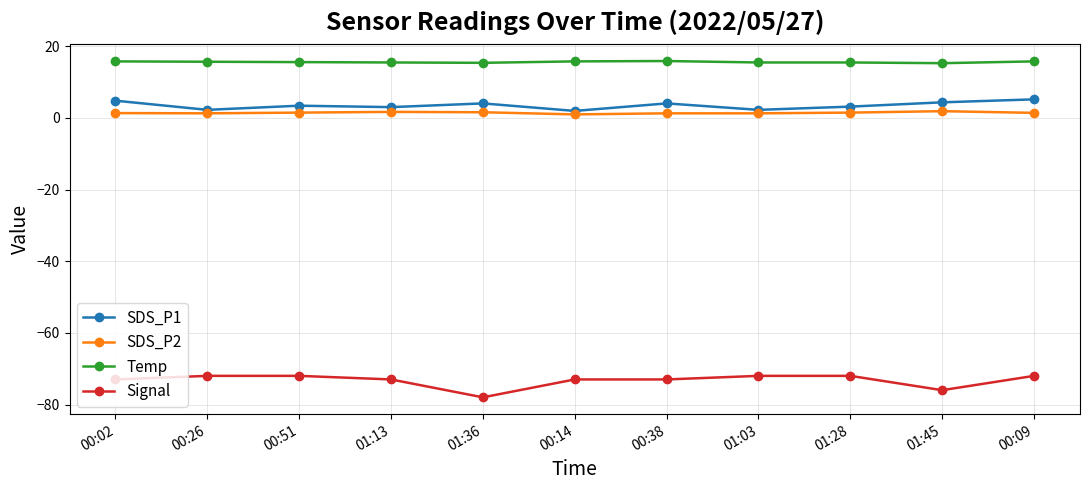

The value of Signal at 00:09 is -96.9. True or false?

False